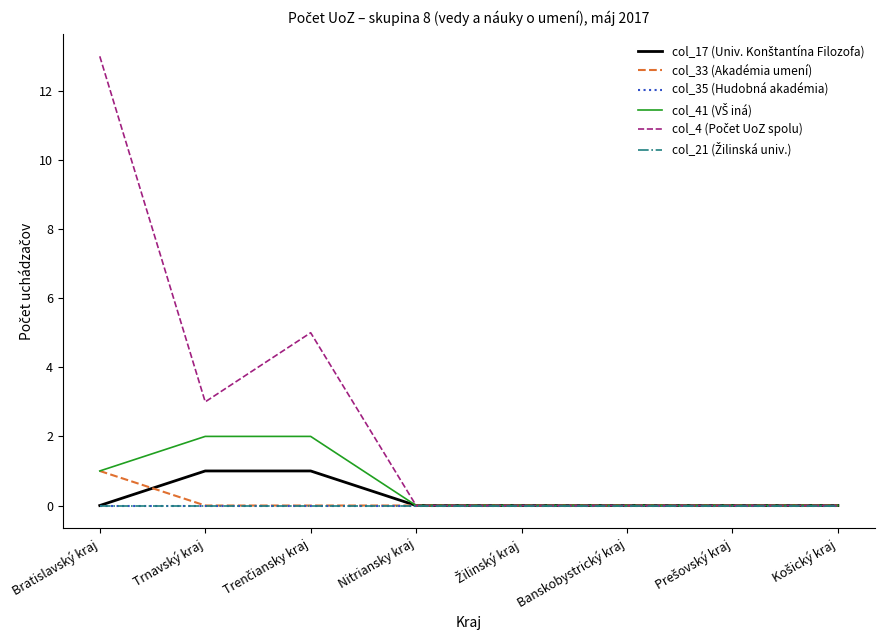

True or false: col_17 (Univ. Konštantína Filozofa) and col_21 (Žilinská univ.) intersect in this chart.

False